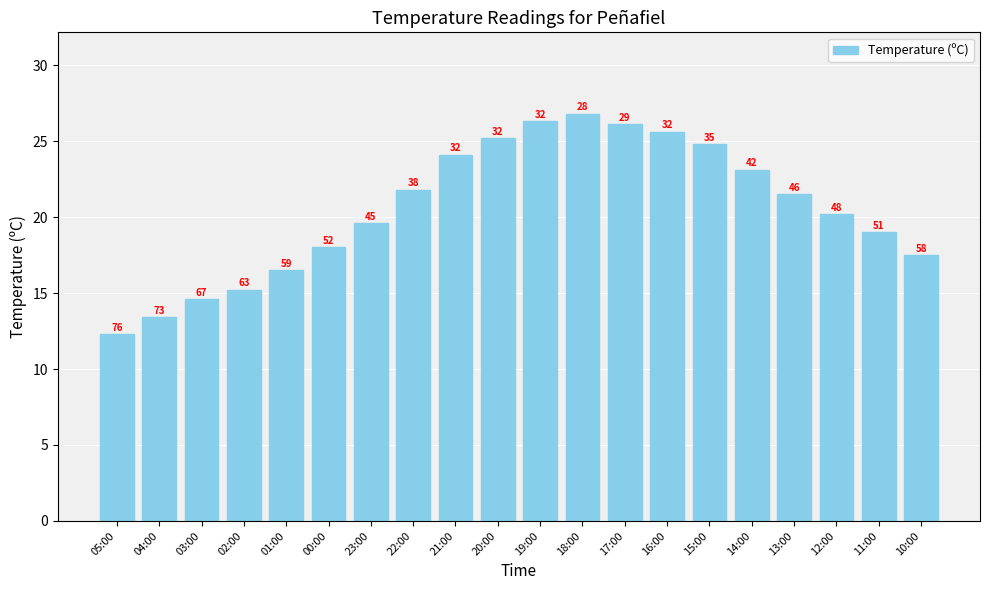

What is the change in value from 18:00 to 14:00?

-3.7